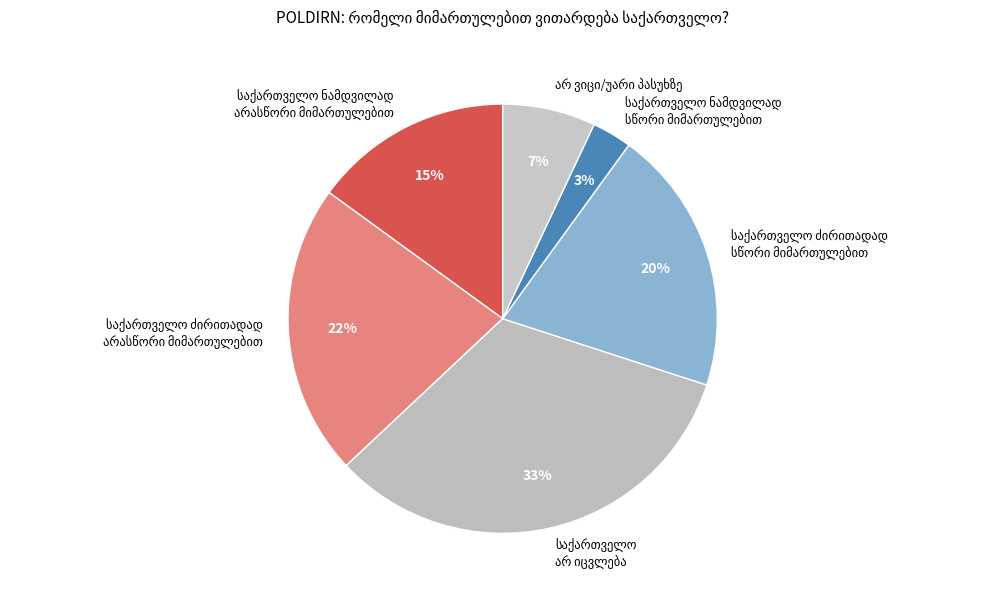

Is there a majority slice in this chart?

No